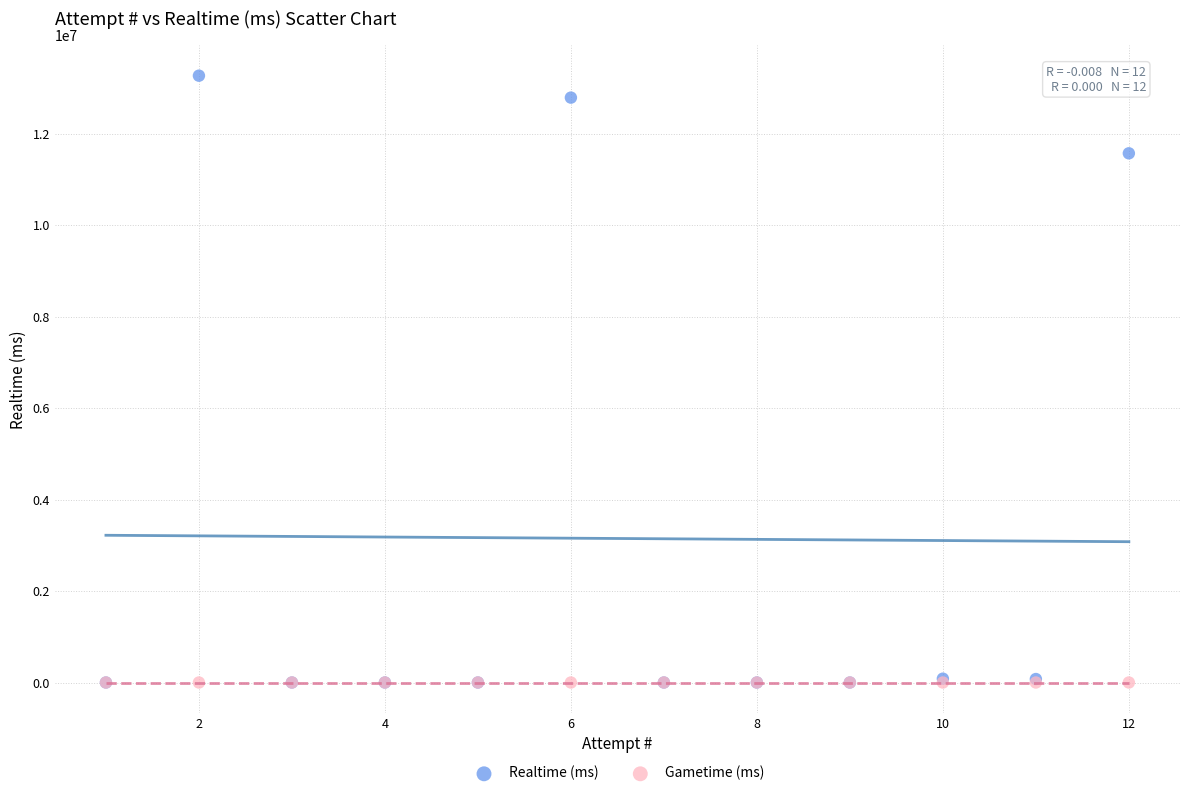

In the Realtime (ms) series, what Y value is closest to 6635580?

11573420